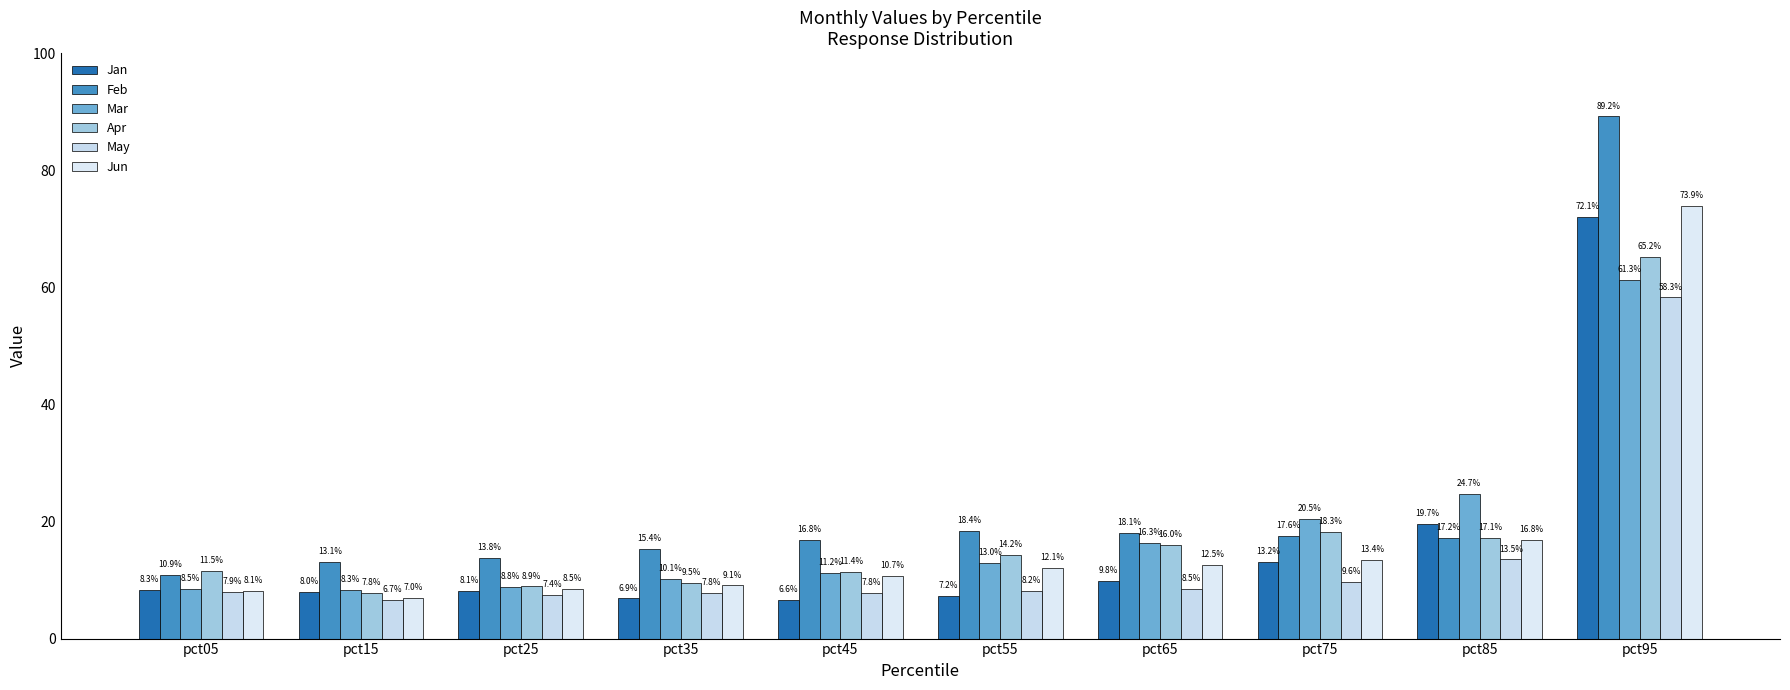

Rank the series by their maximum value, from lowest to highest.

May, Mar, Apr, Jan, Jun, Feb